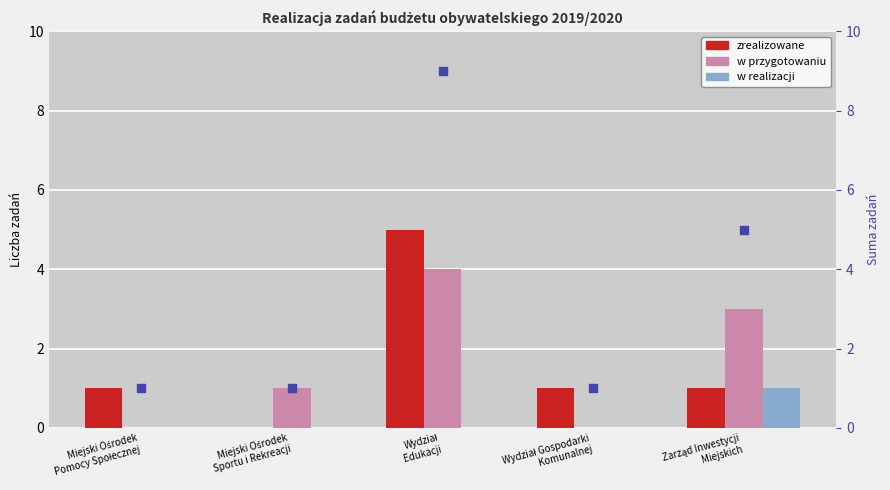

At how many categories does at least one series exceed 8?

1